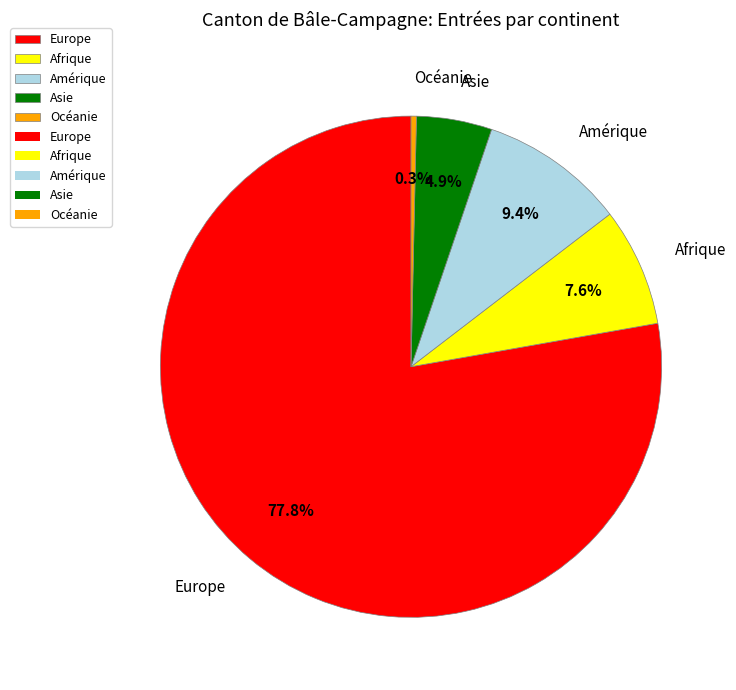

What is the largest slice in the pie chart?

Europe